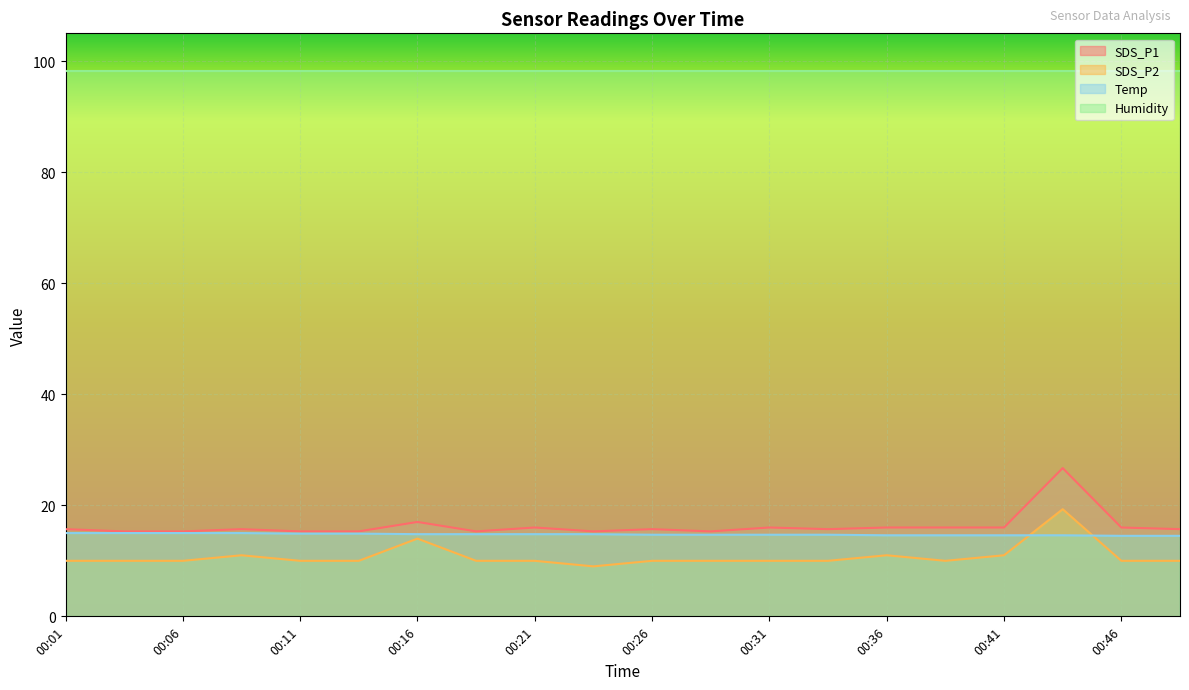

What is the value of the SDS_P2 point at the 11th from the left?

10.0